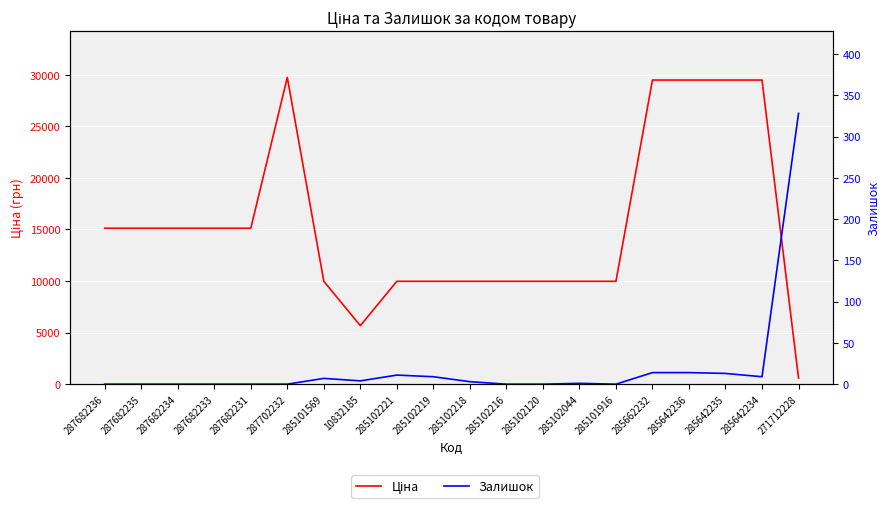

At which category does the chart reach its peak across all series?

287702232